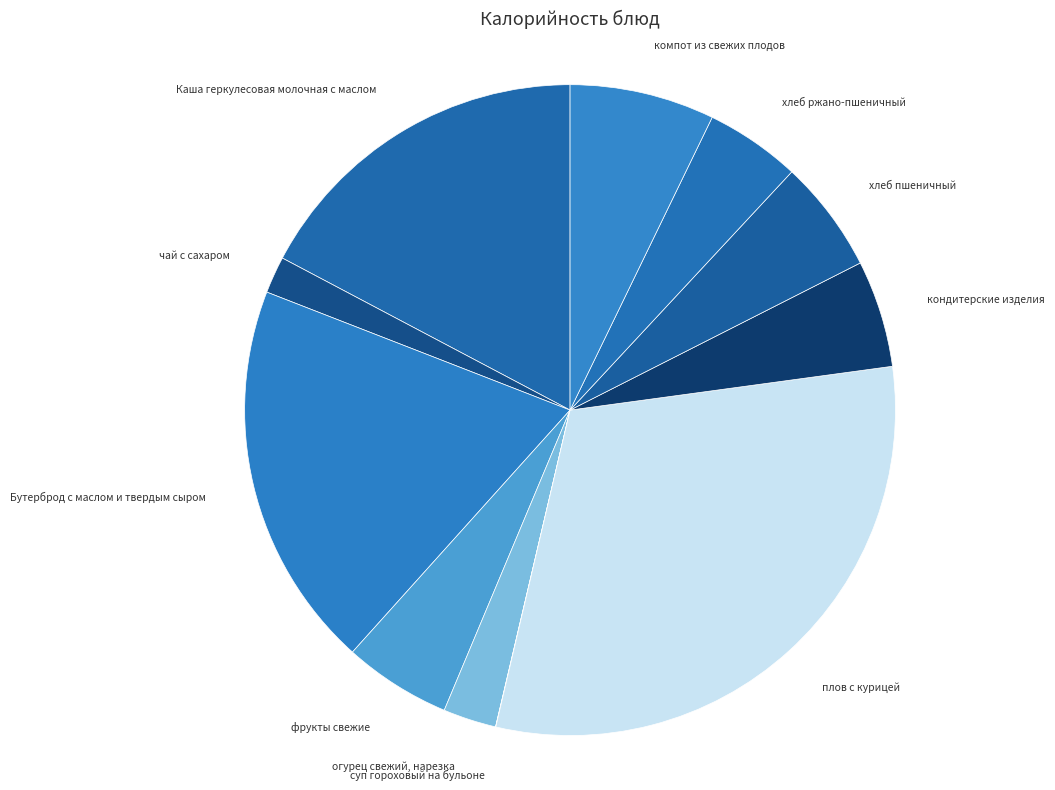

Is хлеб пшеничный the majority of the pie?

No